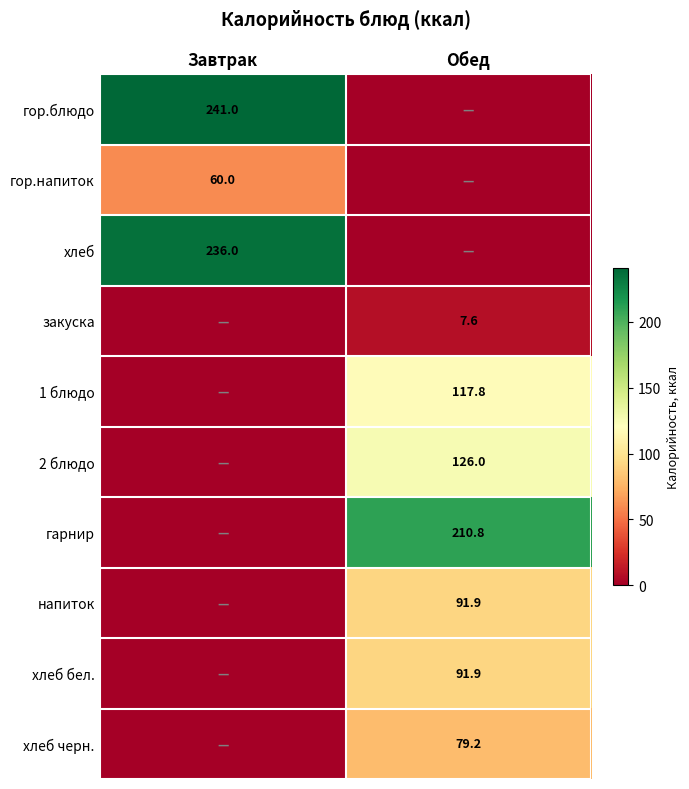

Is the value of хлеб at Завтрак greater than the value of гарнир at Обед?

Yes